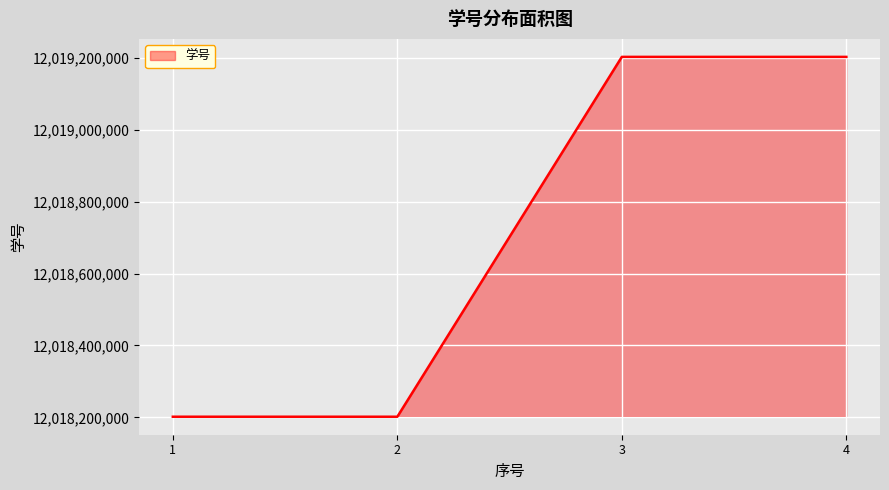

How many categories are shown in the chart?

4